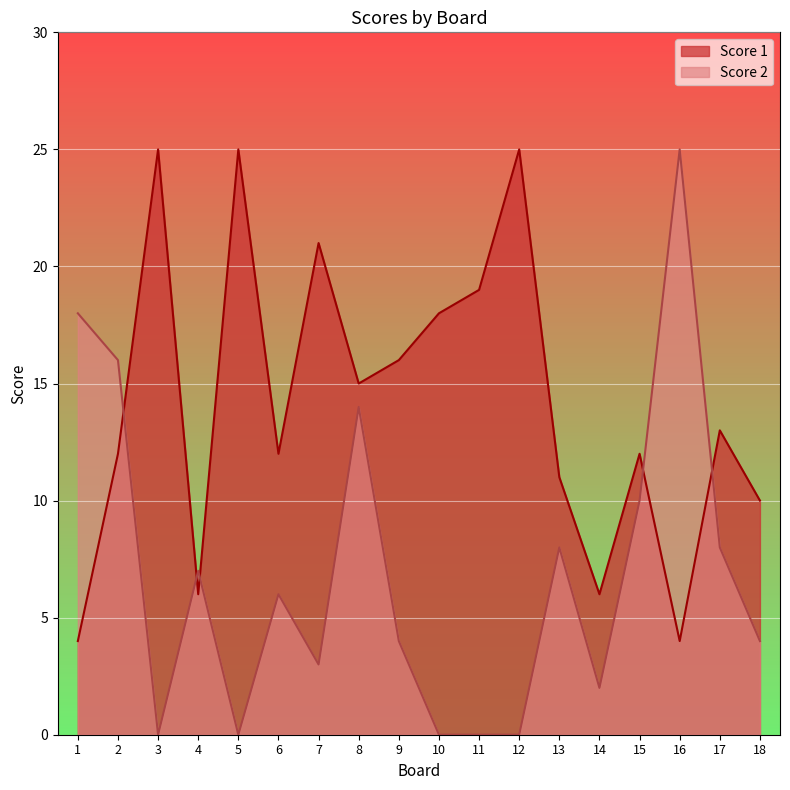

What is the average value of the Score 2 series?

7